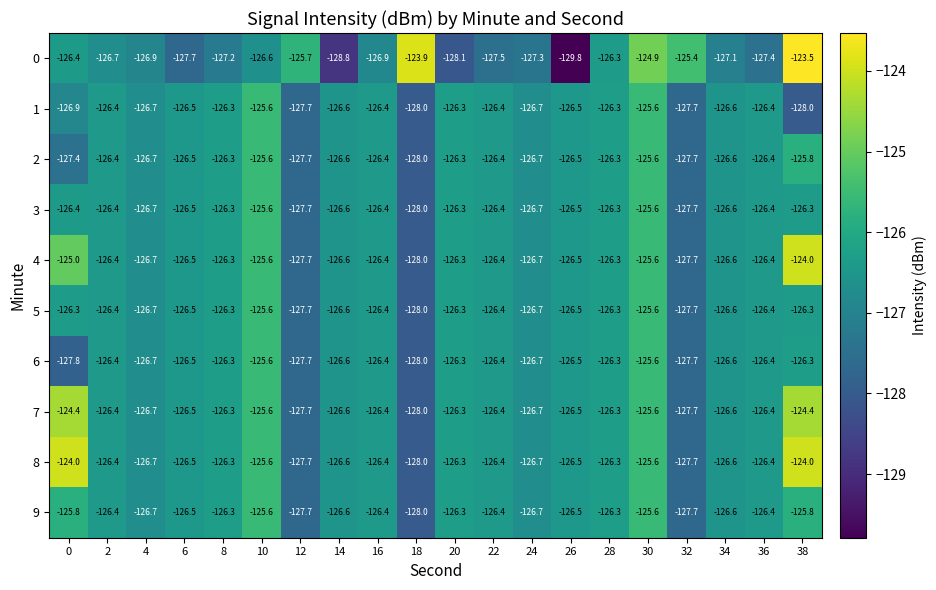

The value of 0 at 36 is -127.4. True or false?

True